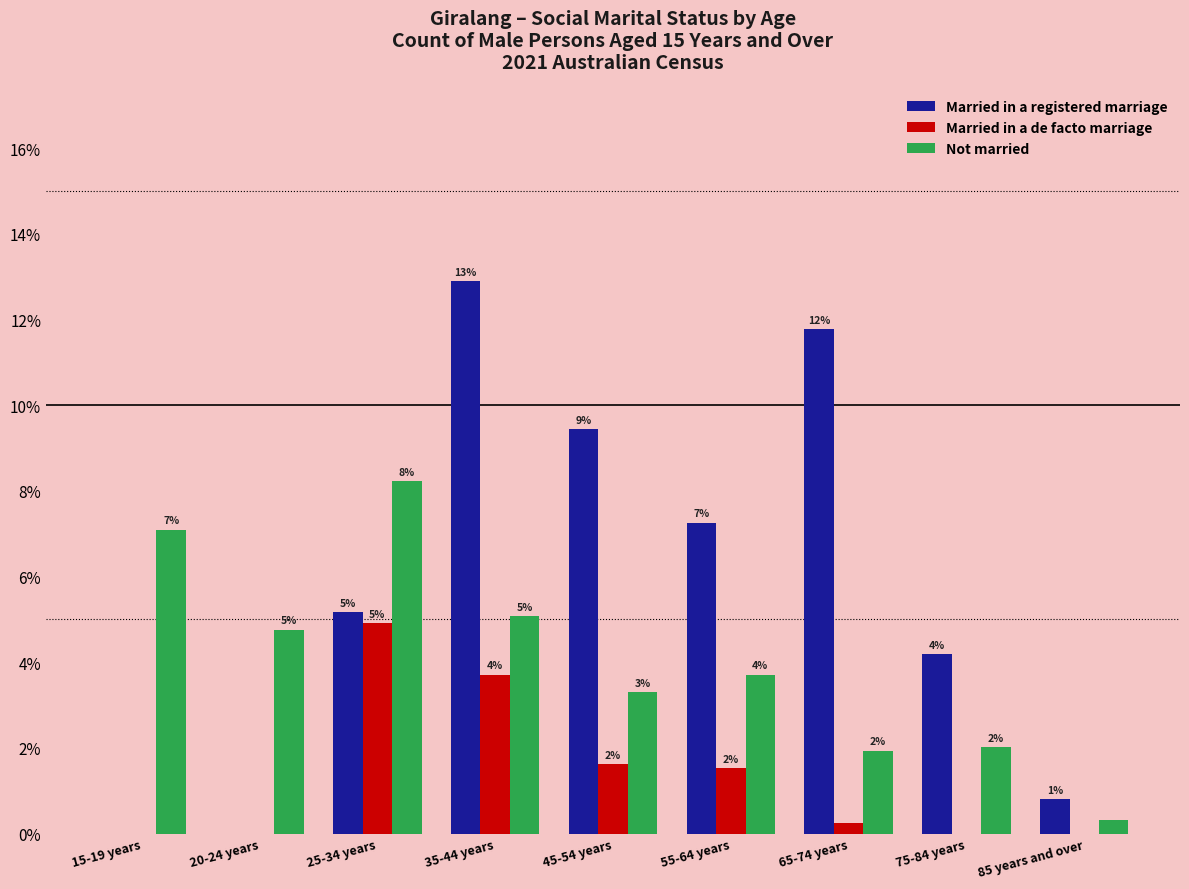

What is the lowest value of the Not married series?

0.3